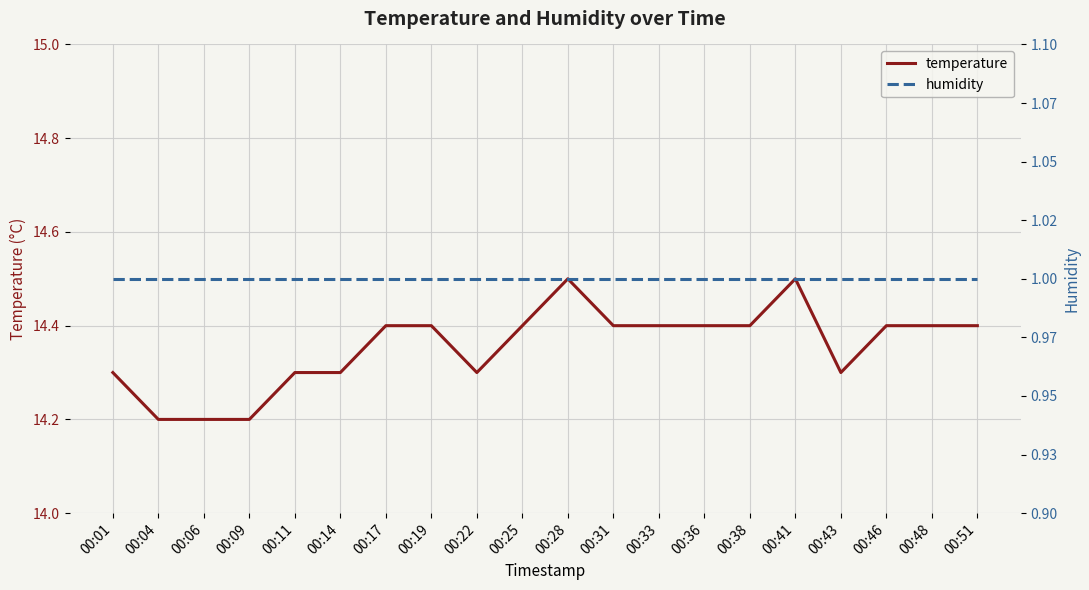

The value of humidity at 00:36 is 1.8. True or false?

False